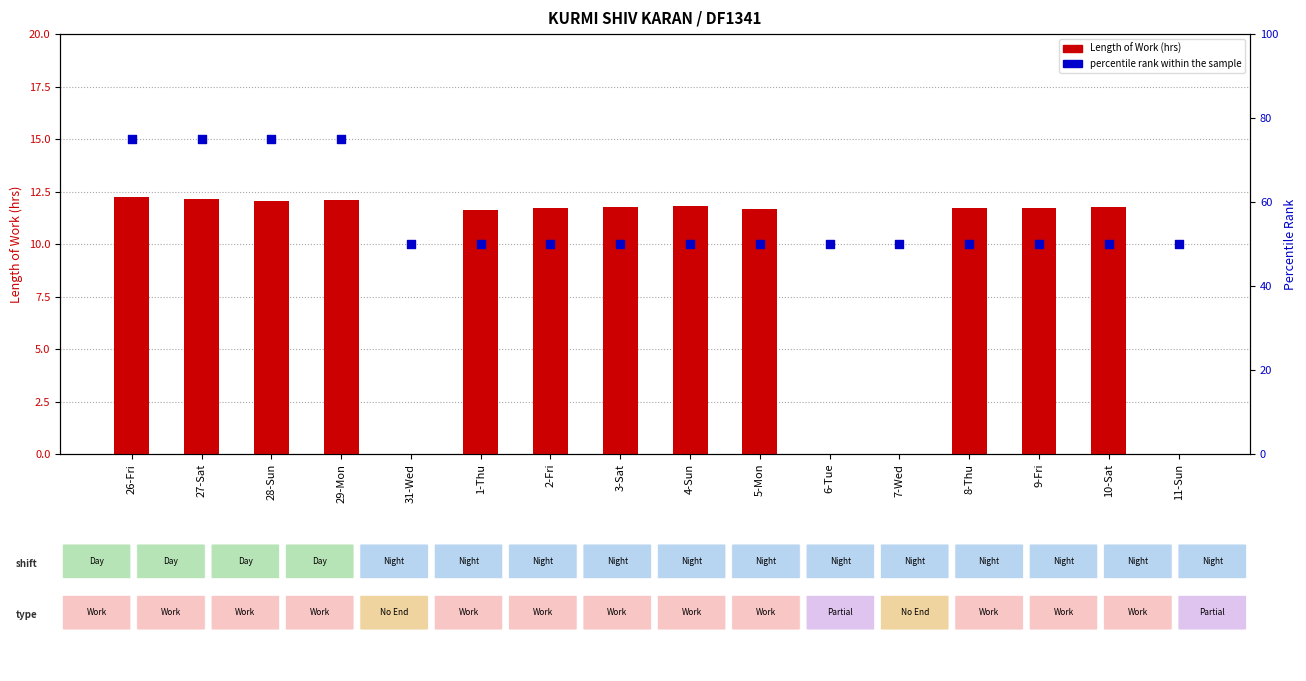

What is the total value across all series at 2-Fri?

61.7